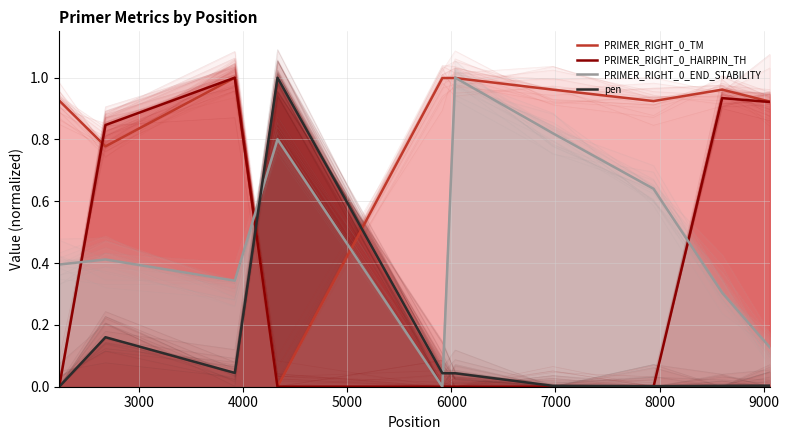

After their last crossing, which series has the higher values: pen or PRIMER_RIGHT_0_TM?

PRIMER_RIGHT_0_TM